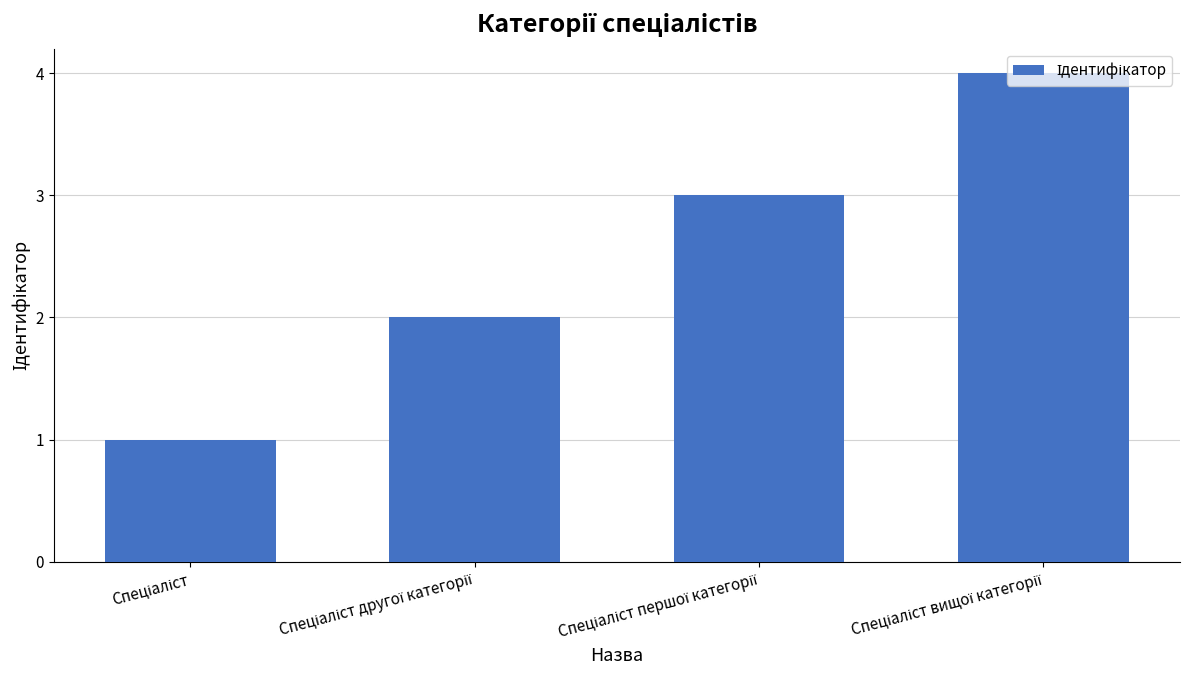

What is the sum of all values?

10